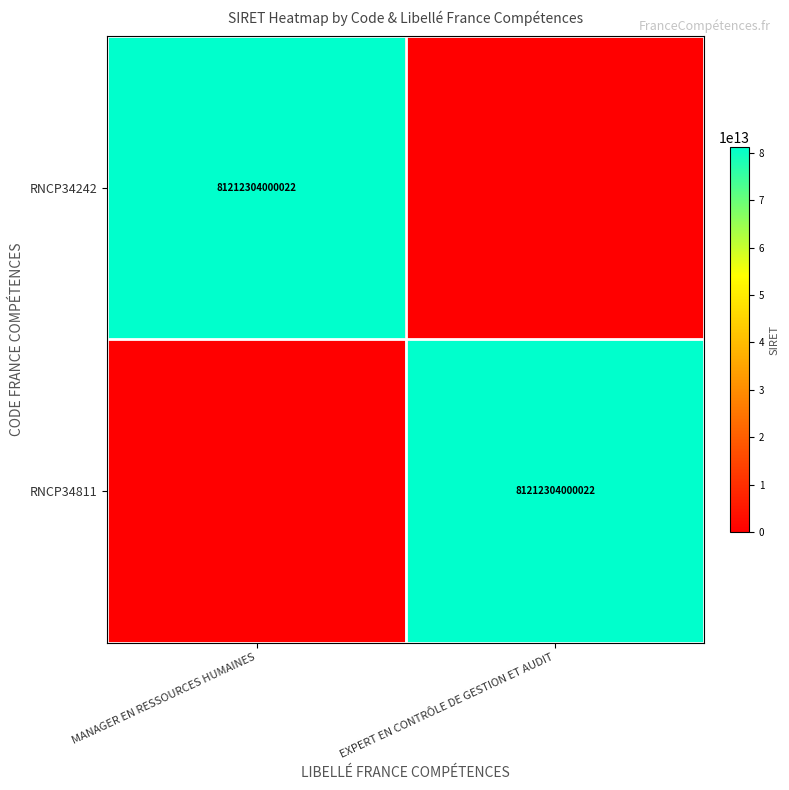

Is it true that RNCP34242 equals 81212304000022 at MANAGER EN RESSOURCES HUMAINES?

True